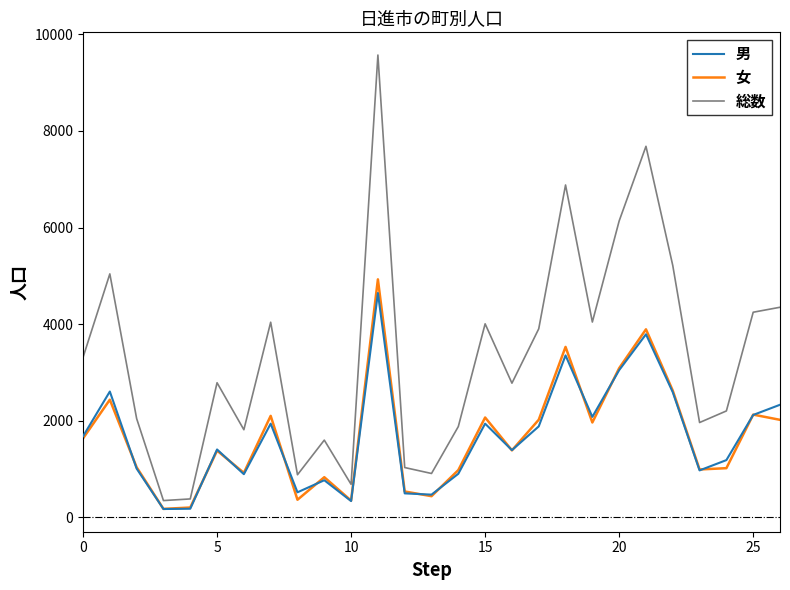

What is the difference between the maximum and minimum values in the 男 series?

4473